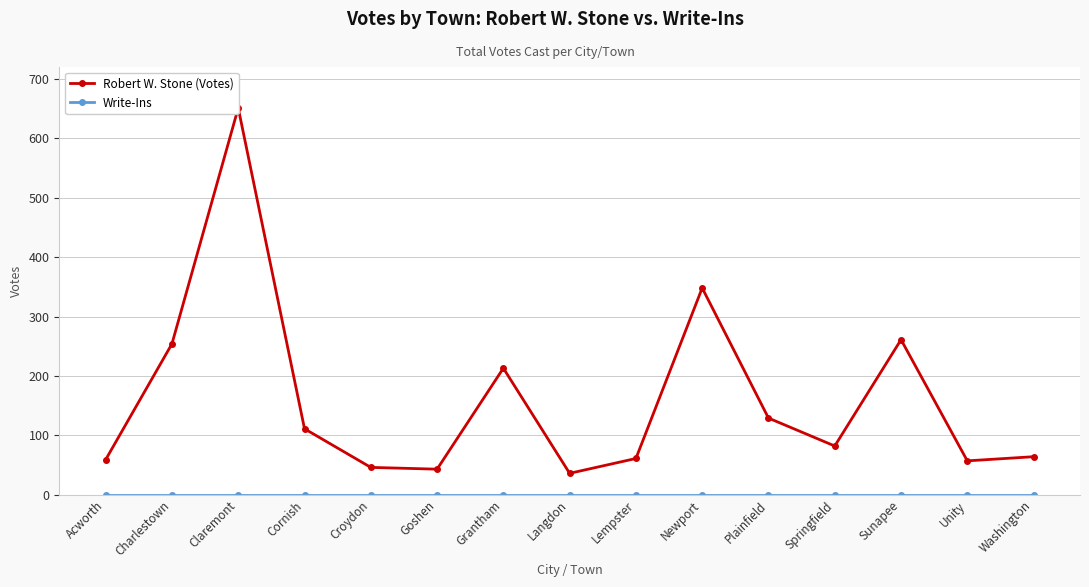

How many distinct data groups are displayed?

2